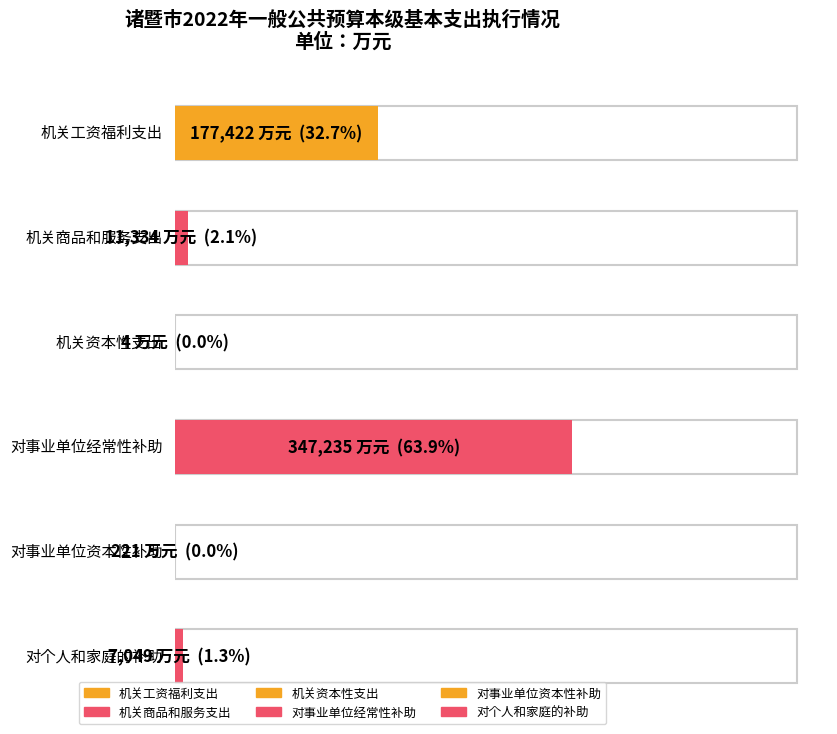

The value at 对事业单位资本性补助 is 100. True or false?

False